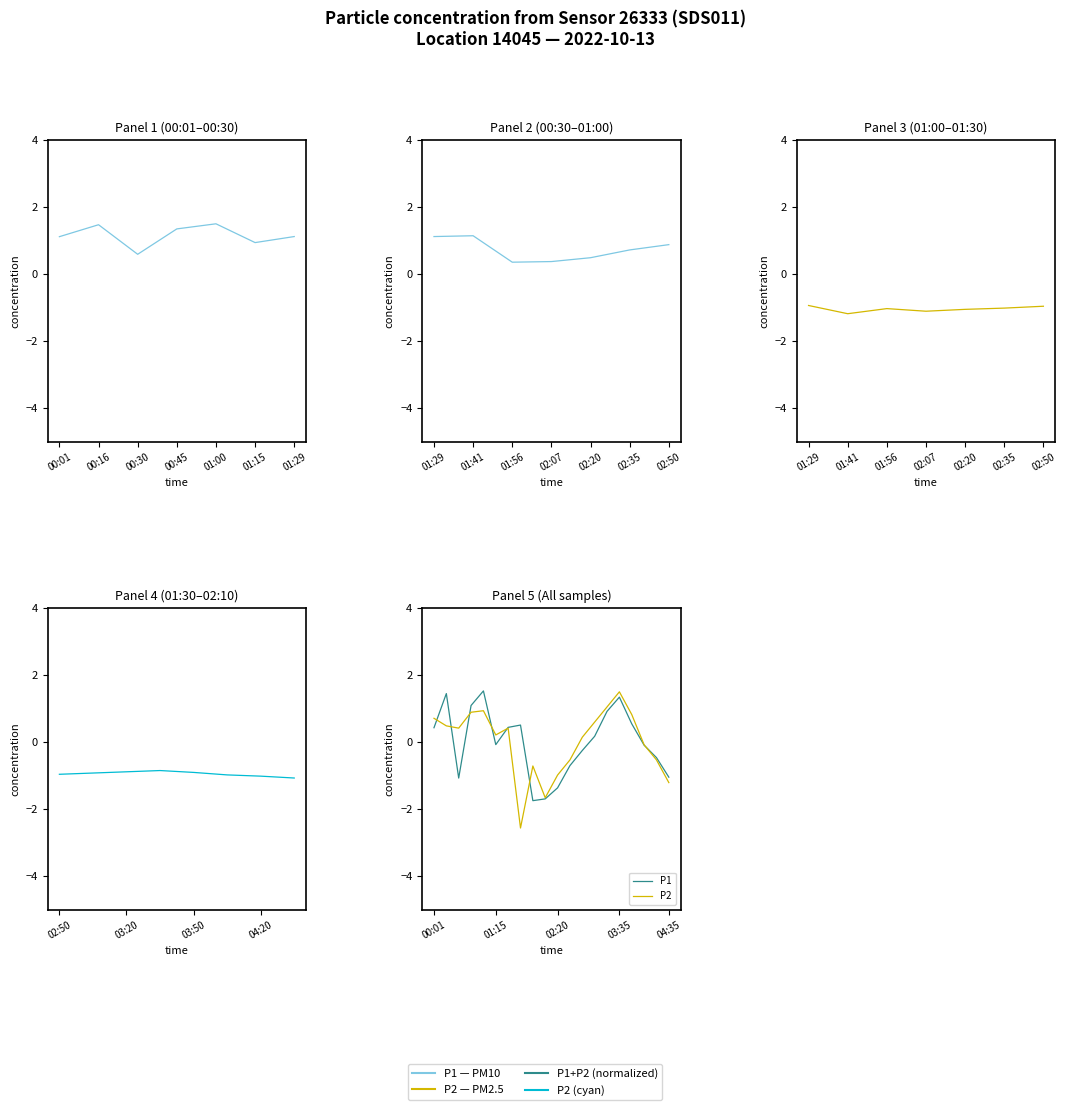

The P1 series shows -2.5 at 9. True or false?

False